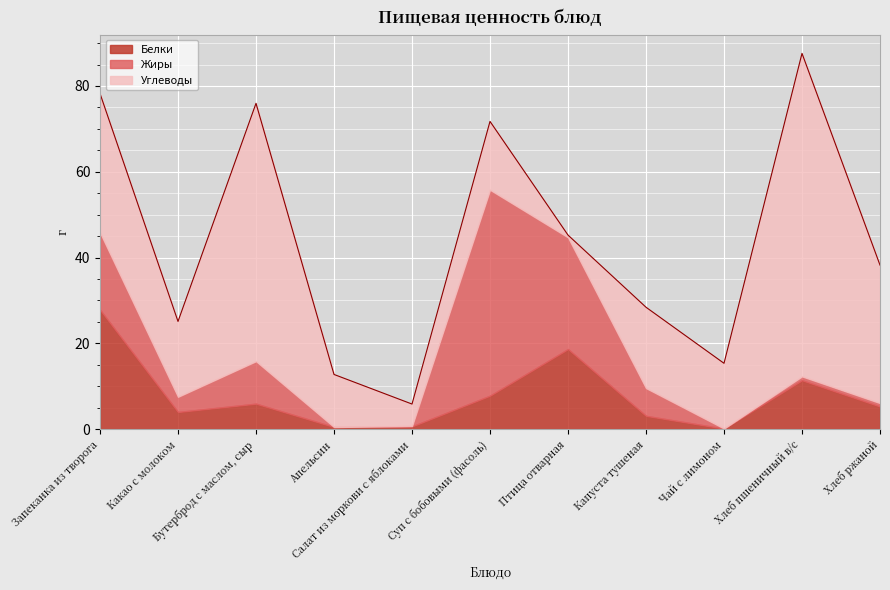

At Хлеб пшеничный в/с, list the series in order from largest to smallest.

Углеводы, Белки, Жиры